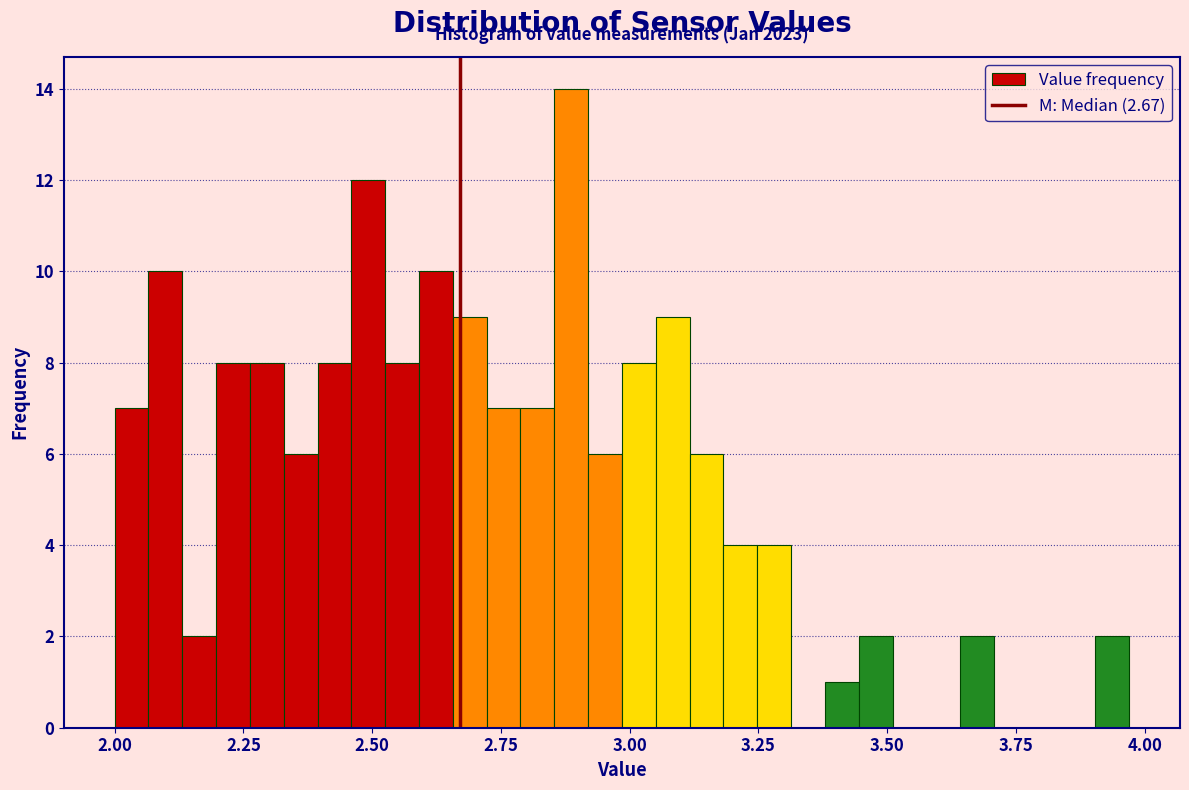

Read against the x-axis, roughly where is the centre of the tallest bar?

2.90